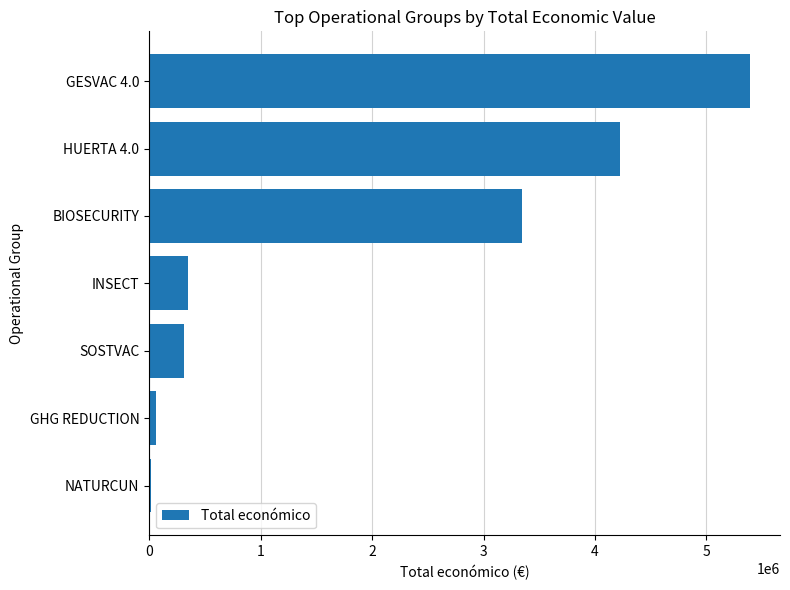

Count the number of data series in this chart.

1